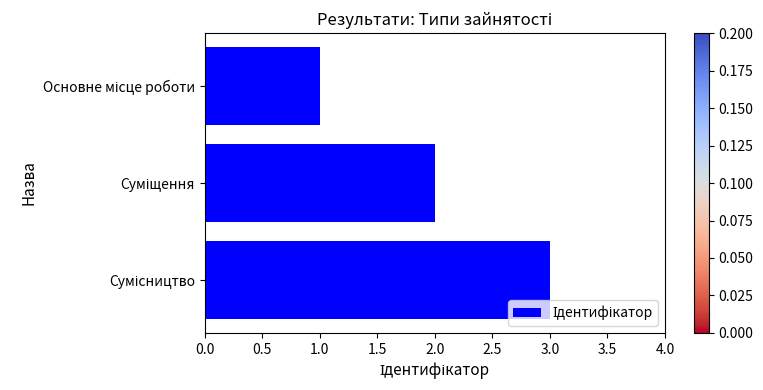

What is the maximum value shown in the chart?

3